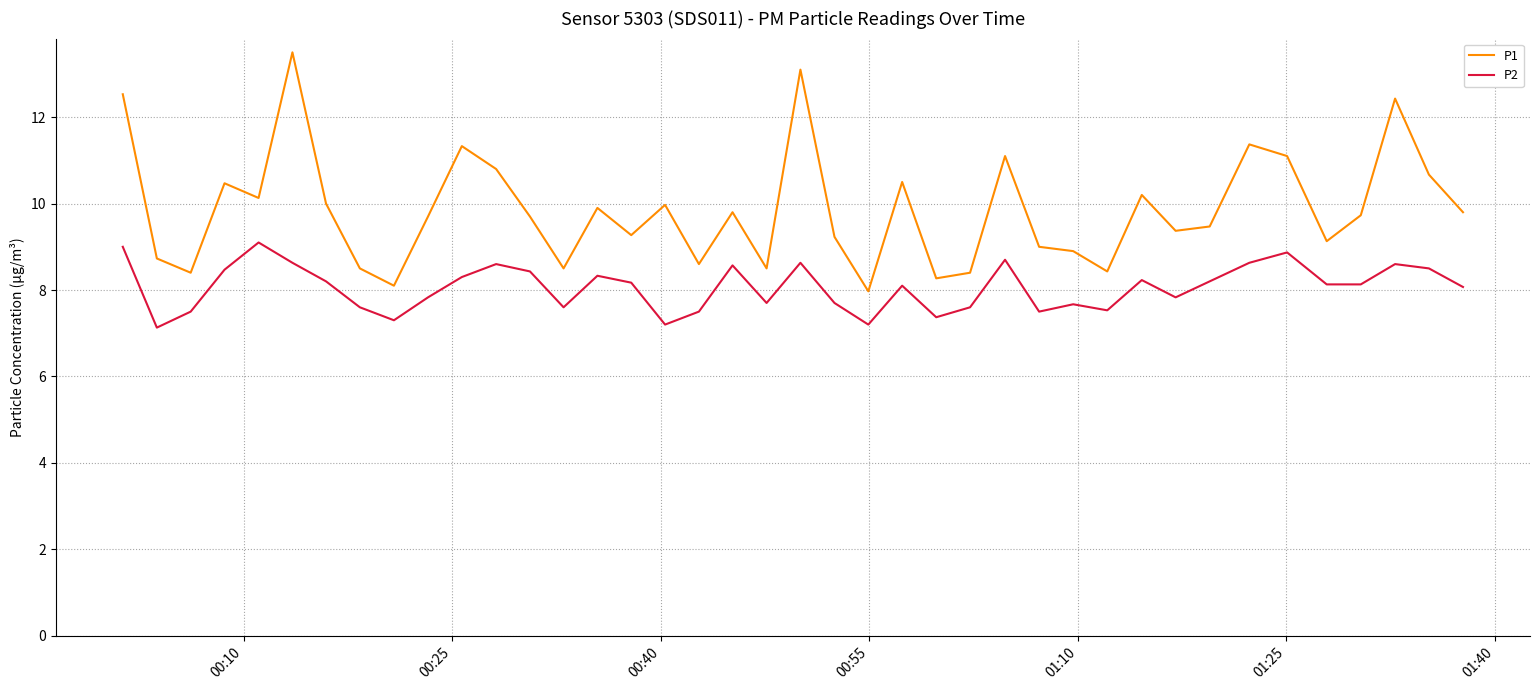

True or false: P2 and P1 cross at least once.

False